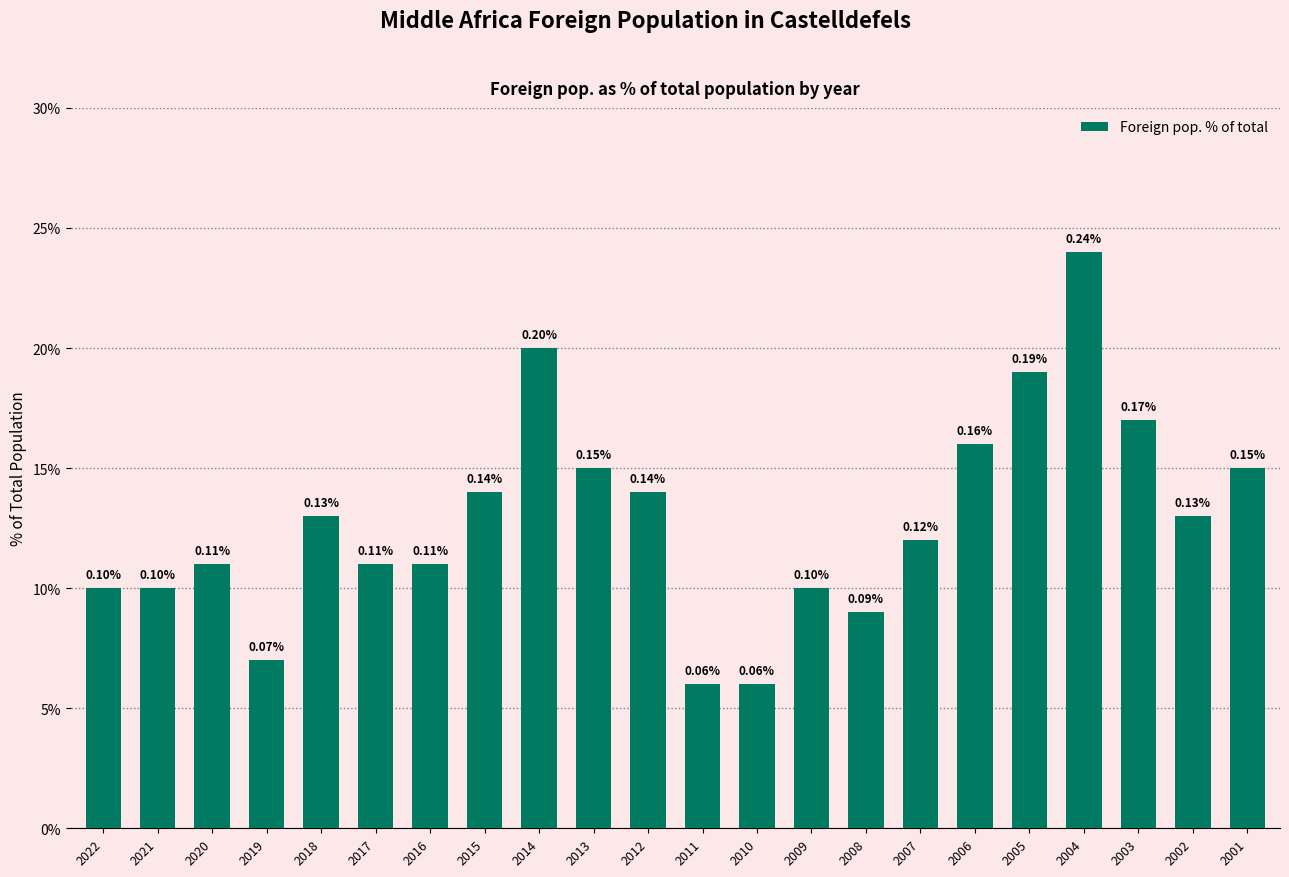

At which category does the chart reach its minimum across all series?

2011